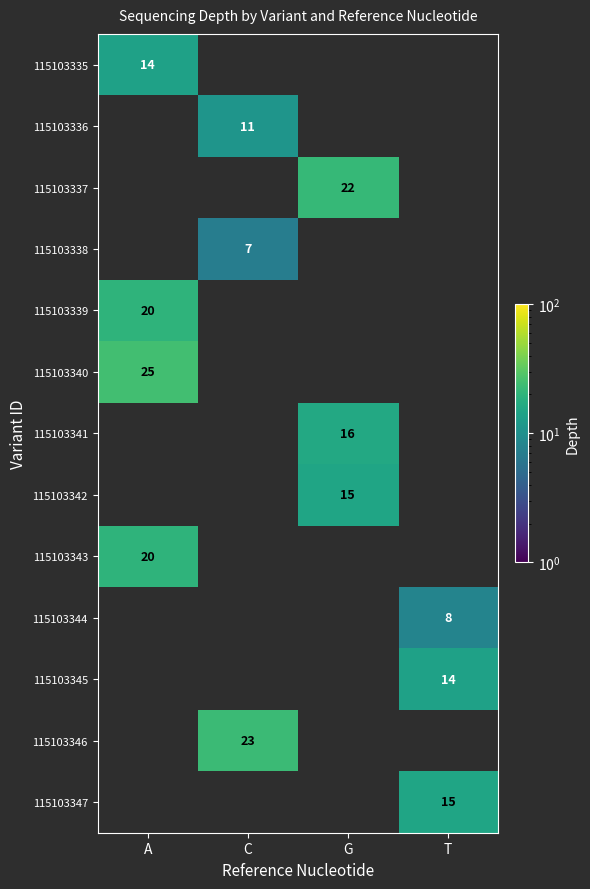

Which has a higher value, C or T?

T